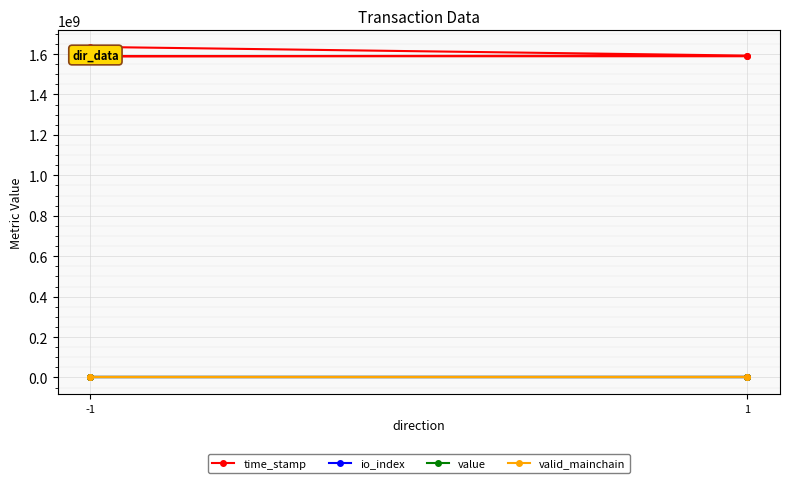

Reading left to right, transcribe all the data shown in this chart.

time_stamp: 1635501807.0	1592295588.0	1589101777.0	1589073871.0
io_index: 228.0	3.0	20.0	3.0
value: 29.7	29.7	29.8	29.8
valid_mainchain: 1.0	1.0	1.0	1.0